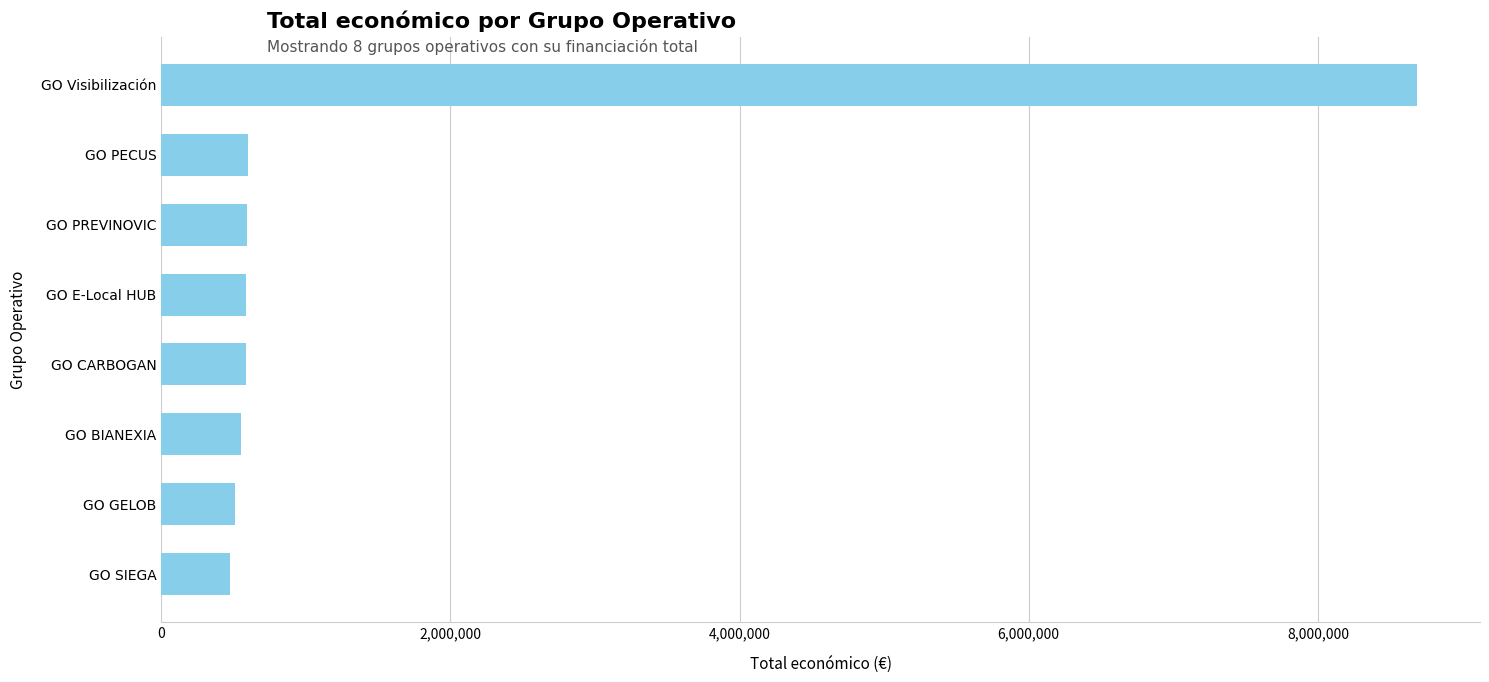

What is the average value?

1574472